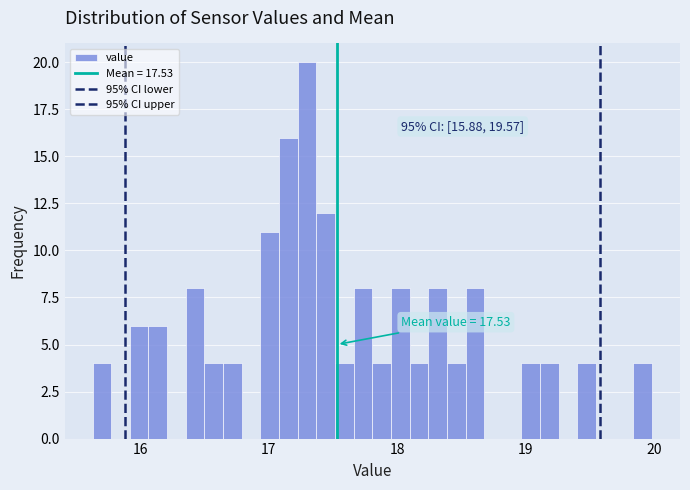

Read against the x-axis, roughly where is the centre of the tallest bar?

17.3